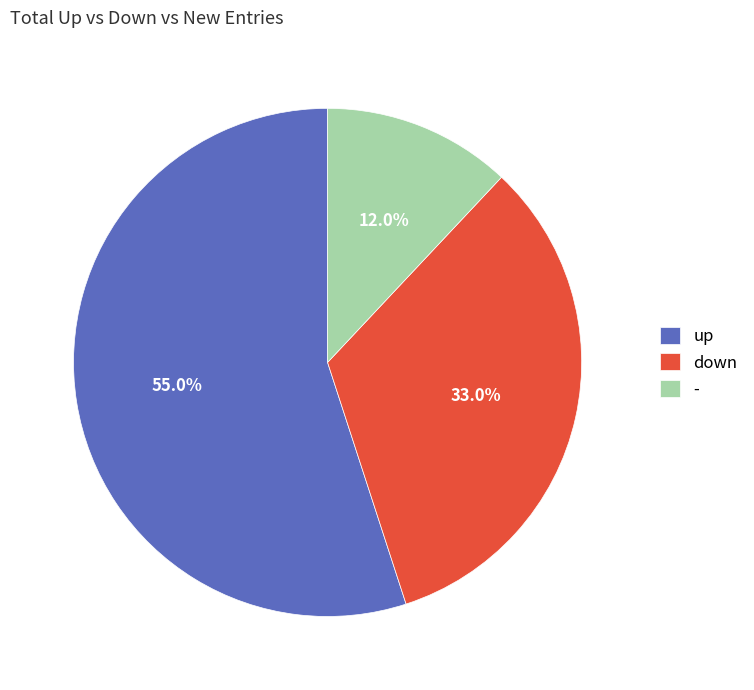

What is the smallest slice in the pie chart?

-